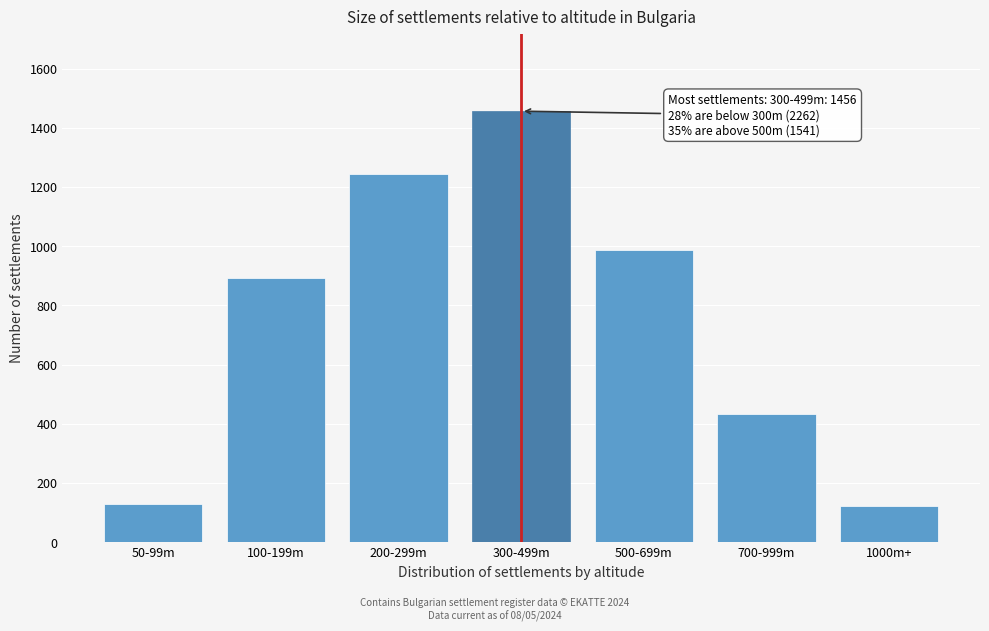

What is the difference between the values at 100-199m and 200-299m?

351